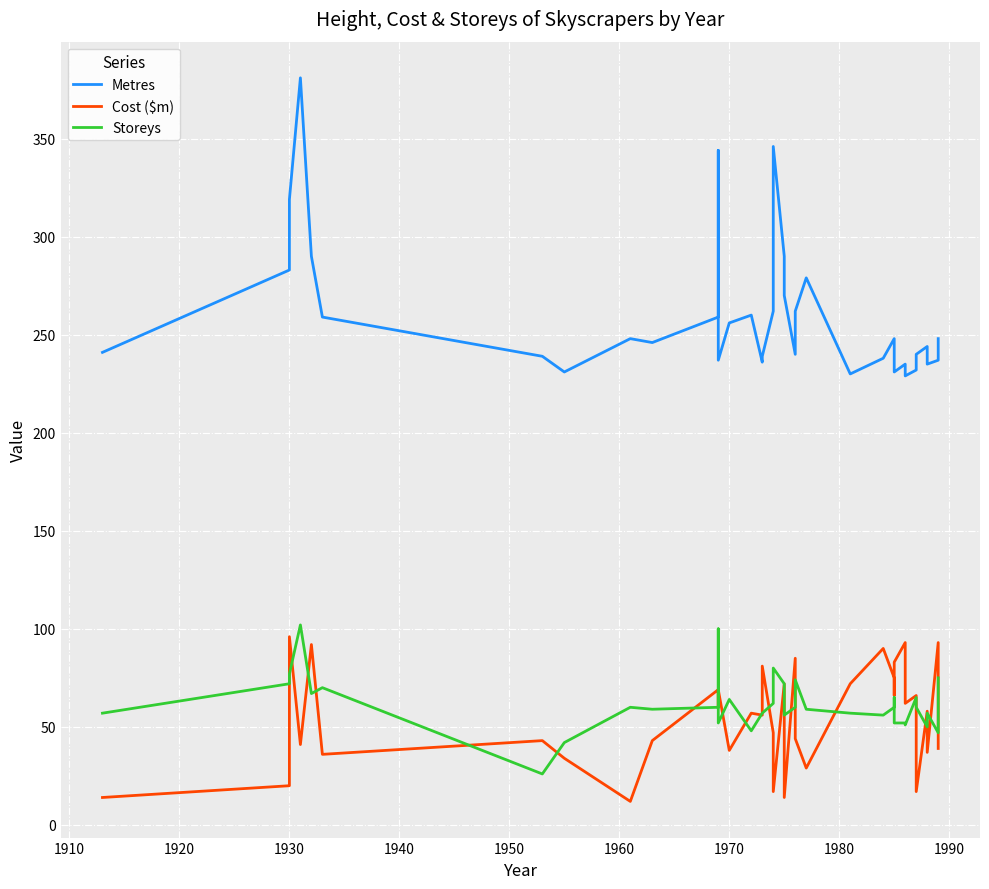

The Storeys series shows 26 at 30. True or false?

False